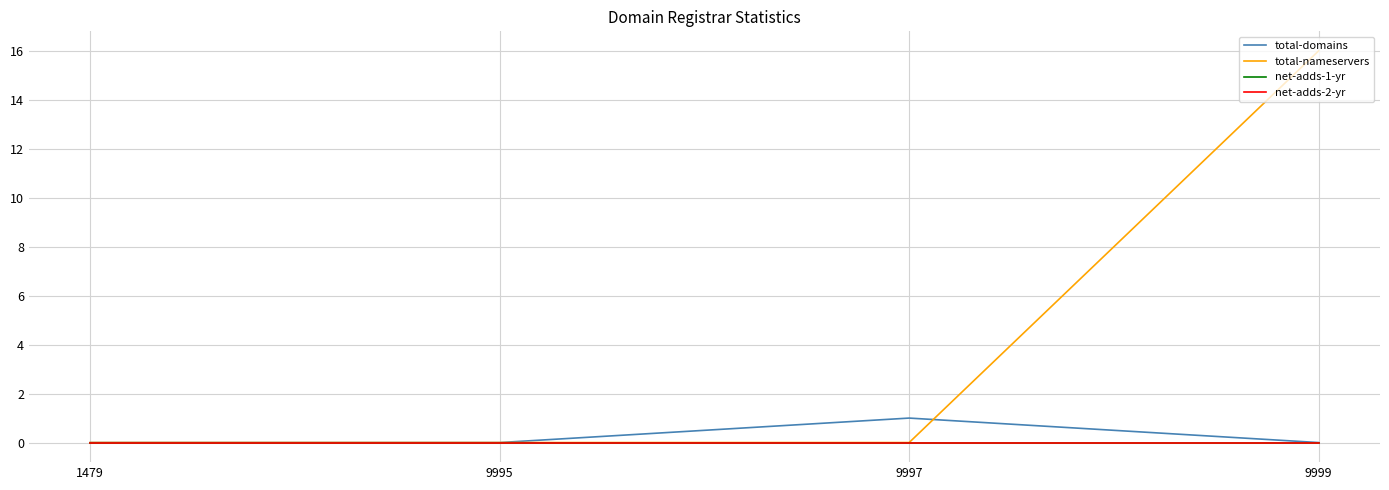

Which series has the largest total across all categories?

total-nameservers